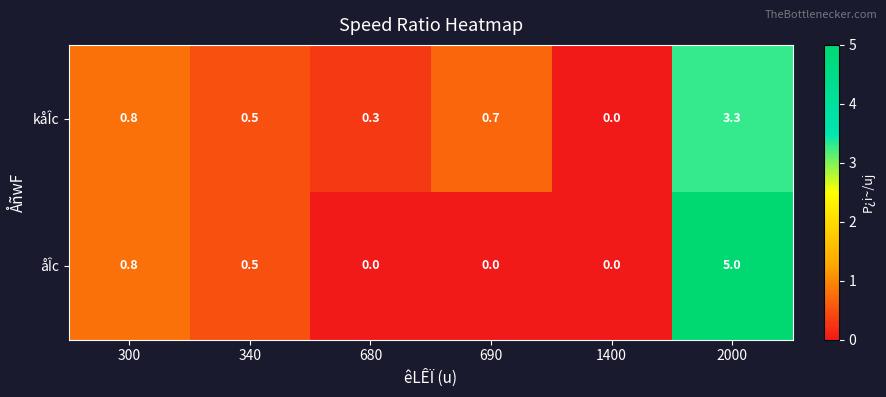

Reading right to left, extract all data points from this chart.

kåÎc: 2000=3.3	1400=0.0	690=0.7	680=0.3	340=0.5	300=0.8
åÎc: 2000=5.0	1400=0.0	690=0.0	680=0.0	340=0.5	300=0.8